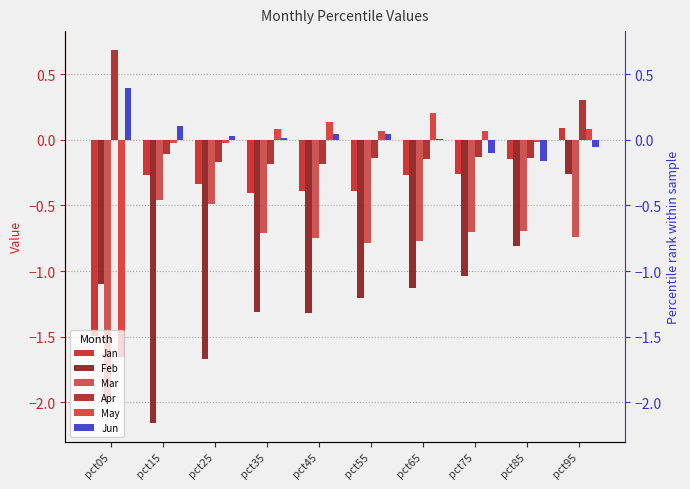

Rank the series by their maximum value, from highest to lowest.

Apr, Jun, May, Jan, Feb, Mar